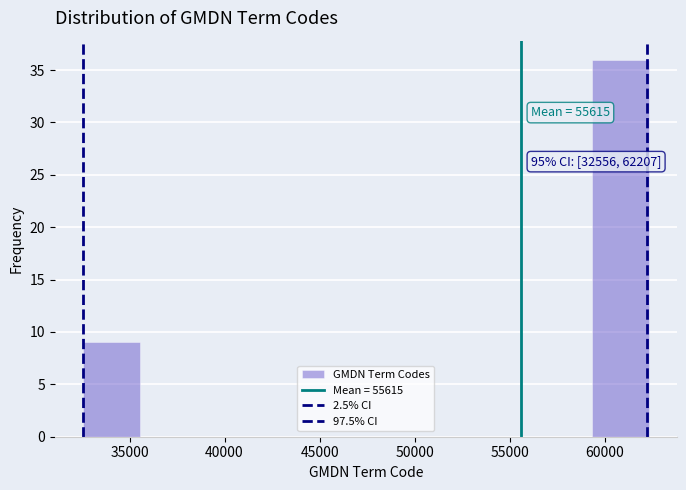

Over which range of the x-axis is the bar tallest?

59500 to 62500